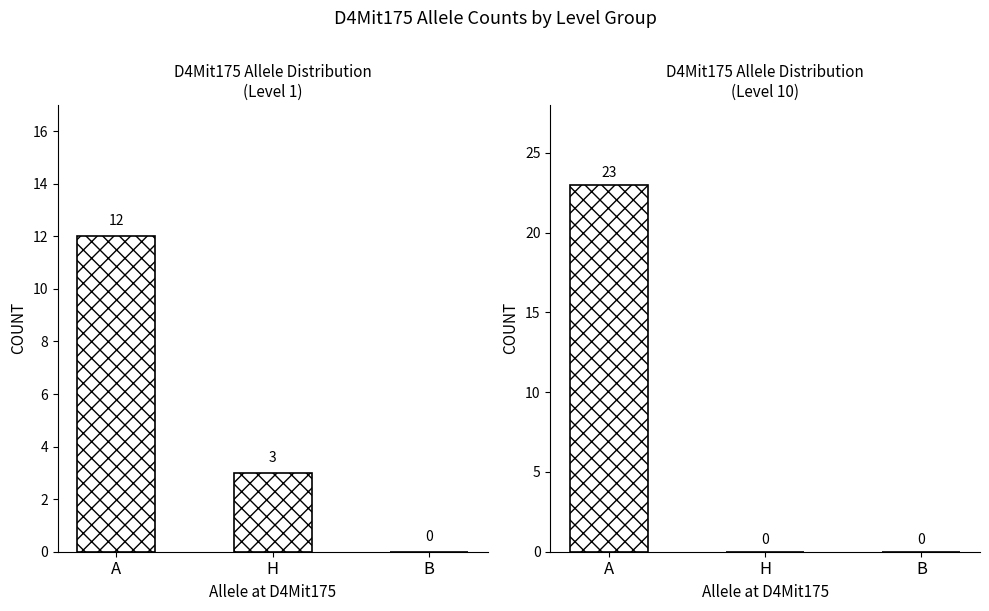

Reading right to left, extract all data points from this chart.

Level 1: 0	3	12
Level 10: 0	0	23